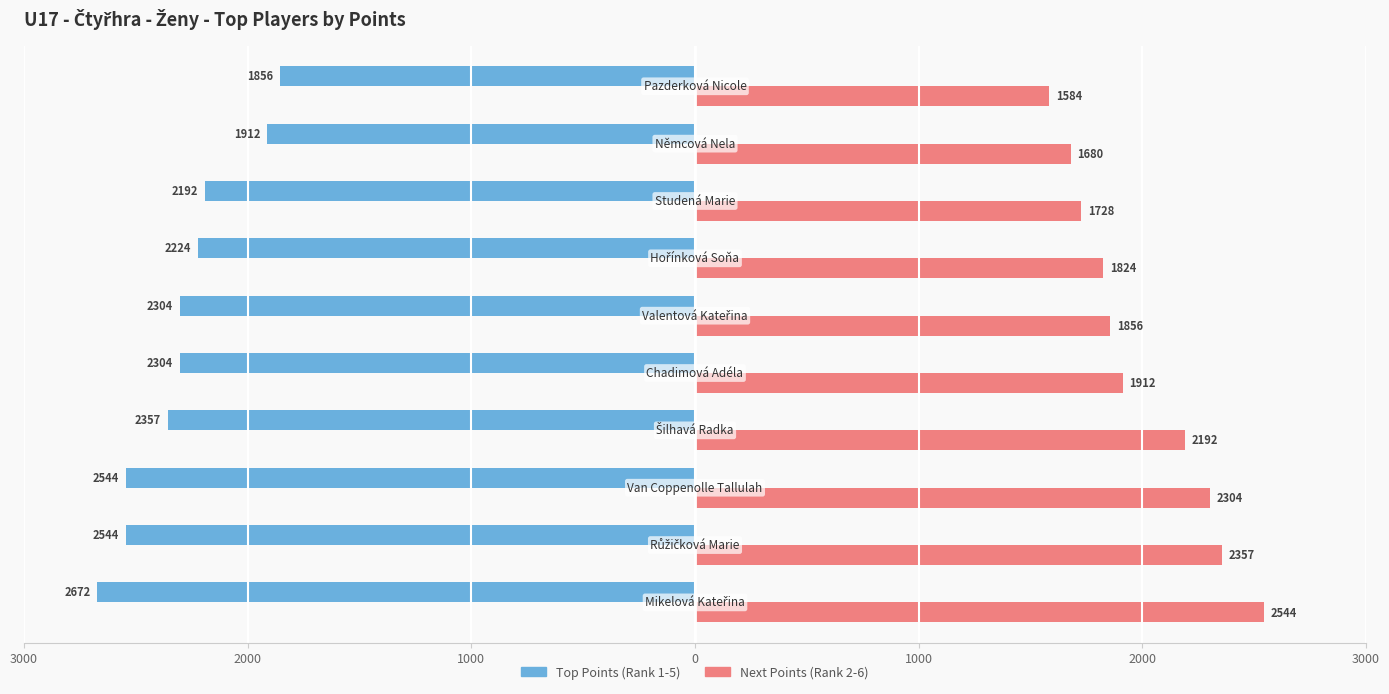

What are all the series names shown in the legend?

Top Points (Rank 1-5), Next Points (Rank 2-6)